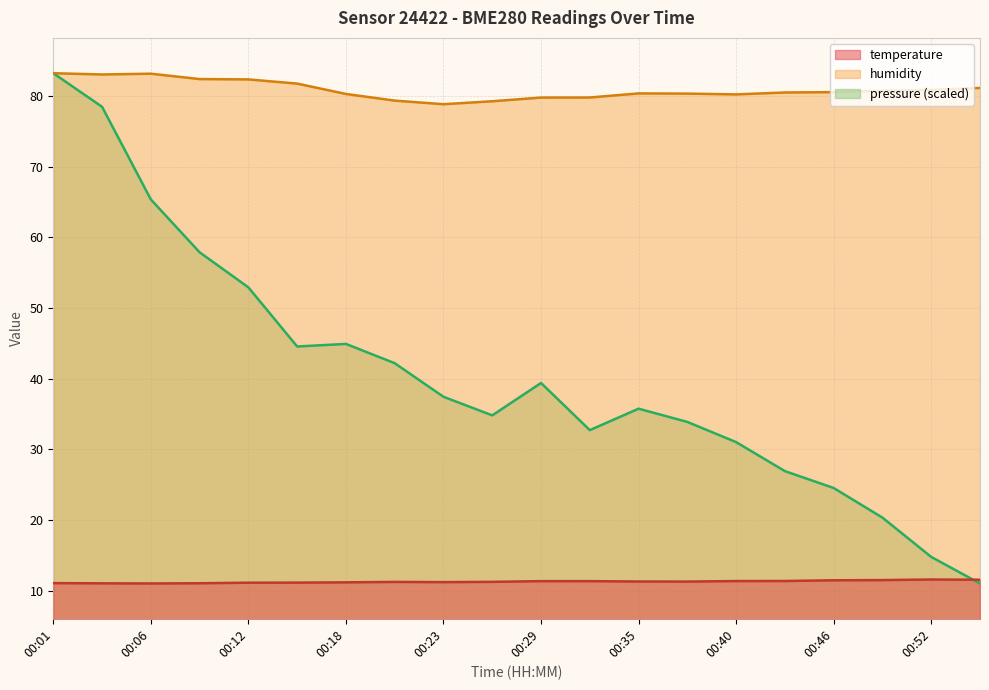

Between 00:55 and 00:23, which is larger?

00:55